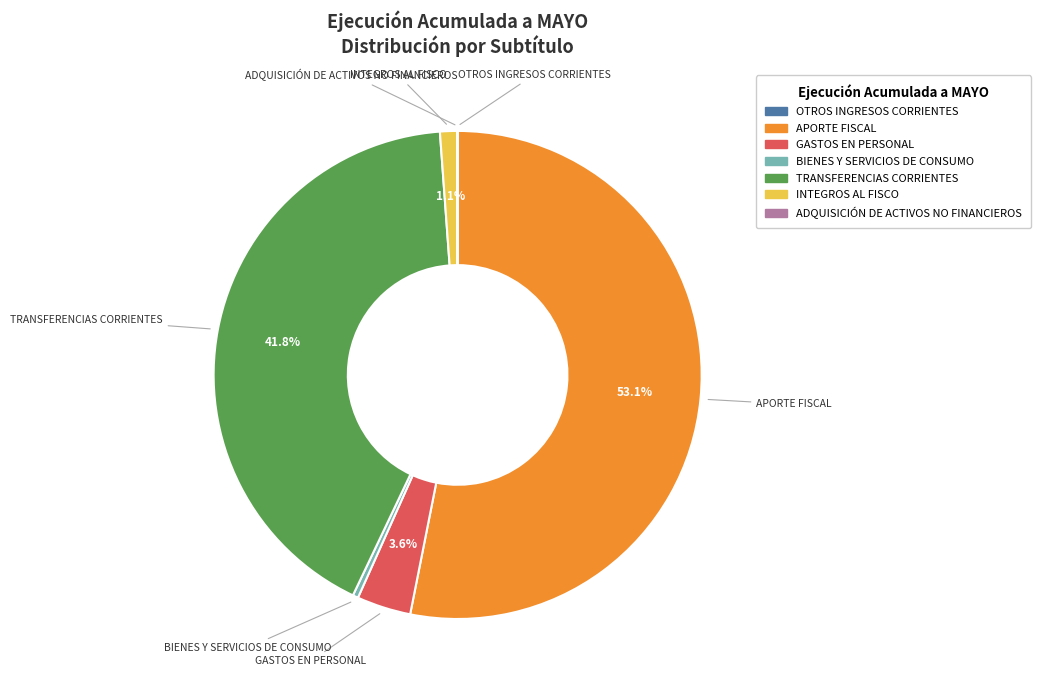

Which category has the biggest portion of the pie?

APORTE FISCAL